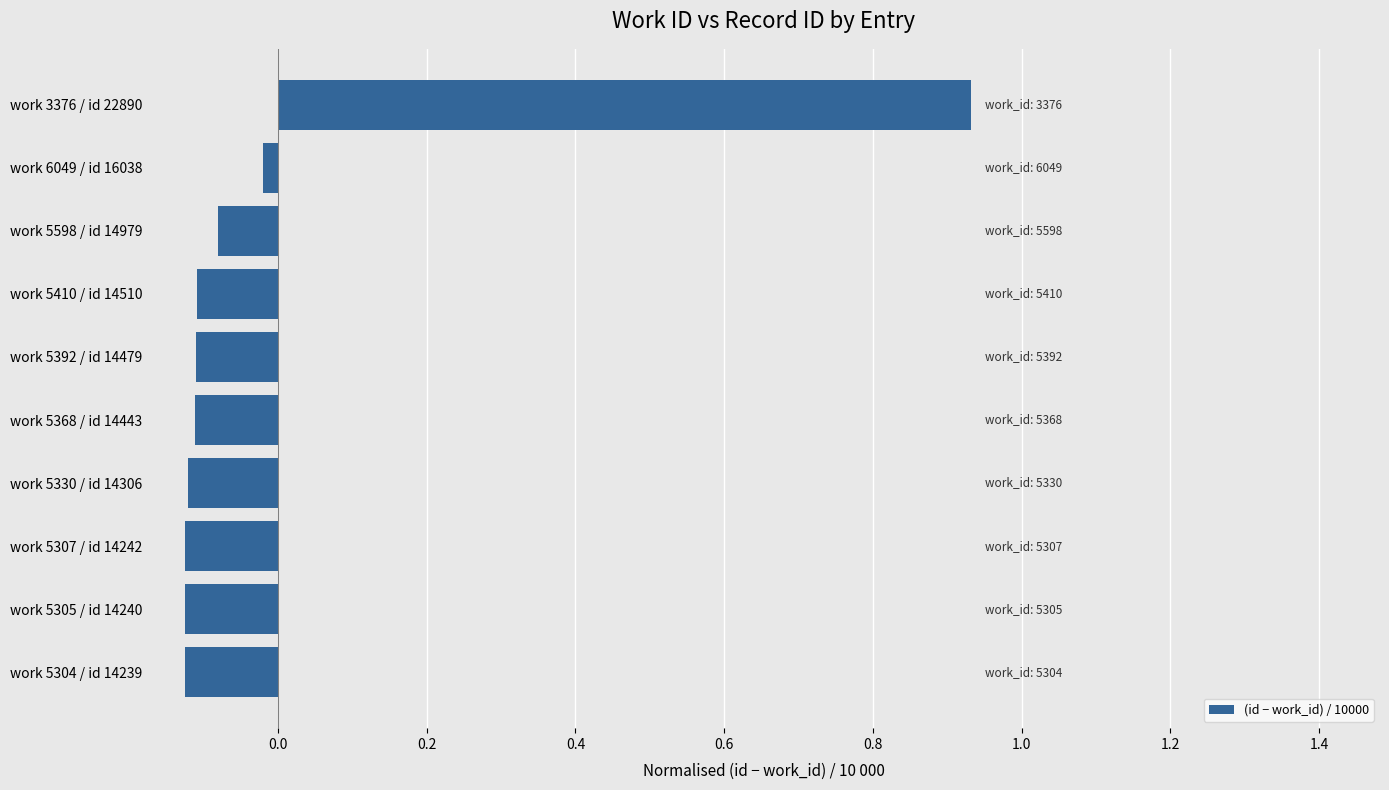

Where is the data nearest to the value 0?

work 6049 / id 16038